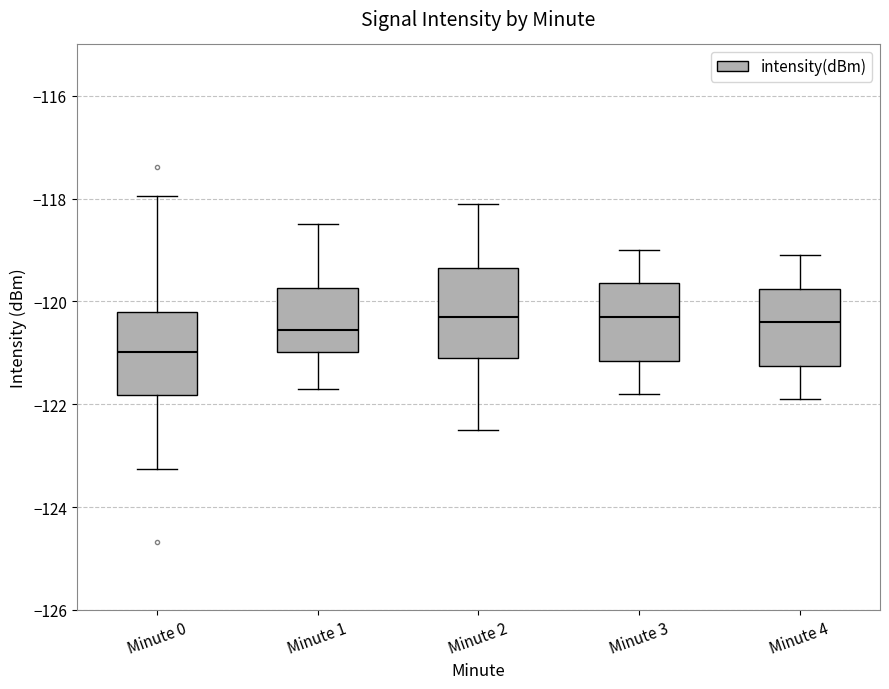

Reading left to right, read every box against the y-axis: the position of its median line, the range the box covers, and the ends of its whiskers. The values are not printed on the chart, so give them approximately, as read against the axis.

Minute 0: median -121.0, box -121.8 to -120.2, whiskers -123.2 to -118.0
Minute 1: median -120.6, box -121.0 to -119.8, whiskers -121.8 to -118.4
Minute 2: median -120.2, box -121.0 to -119.4, whiskers -122.4 to -118.0
Minute 3: median -120.2, box -121.2 to -119.6, whiskers -121.8 to -119.0
Minute 4: median -120.4, box -121.2 to -119.8, whiskers -121.8 to -119.0